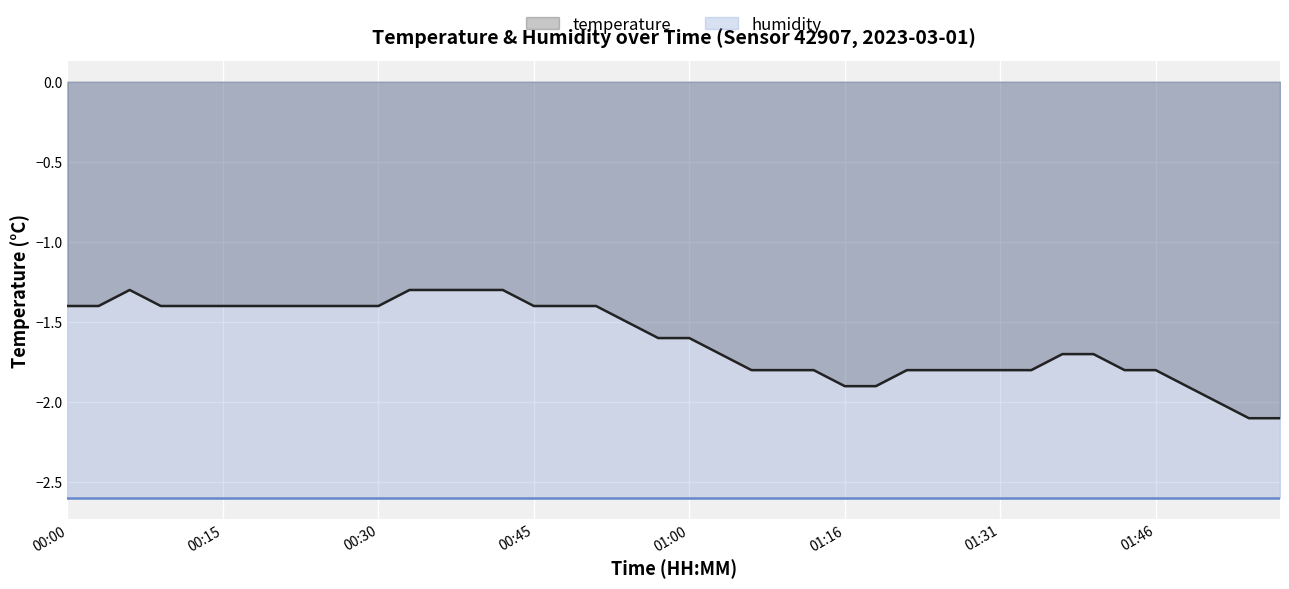

True or false: humidity and temperature cross at least once.

False